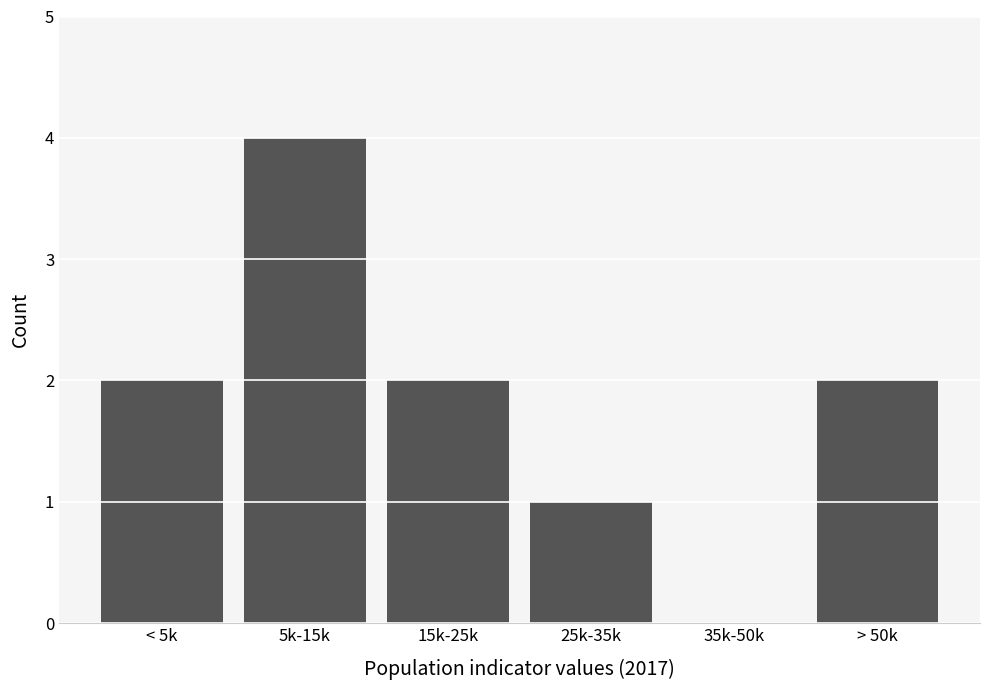

Reading left to right, what are all the values shown in this chart?

< 5k=2	5k-15k=4	15k-25k=2	25k-35k=1	35k-50k=0	> 50k=2